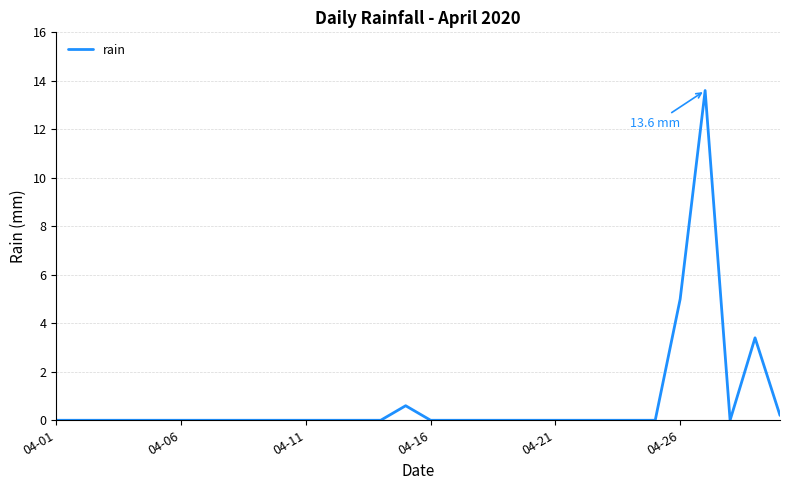

Reading left to right, transcribe all the data shown in this chart.

0.0	0.0	0.0	0.0	0.0	0.0	0.0	0.0	0.0	0.0	0.0	0.0	0.0	0.0	0.6	0.0	0.0	0.0	0.0	0.0	0.0	0.0	0.0	0.0	0.0	5.0	13.6	0.0	3.4	0.2